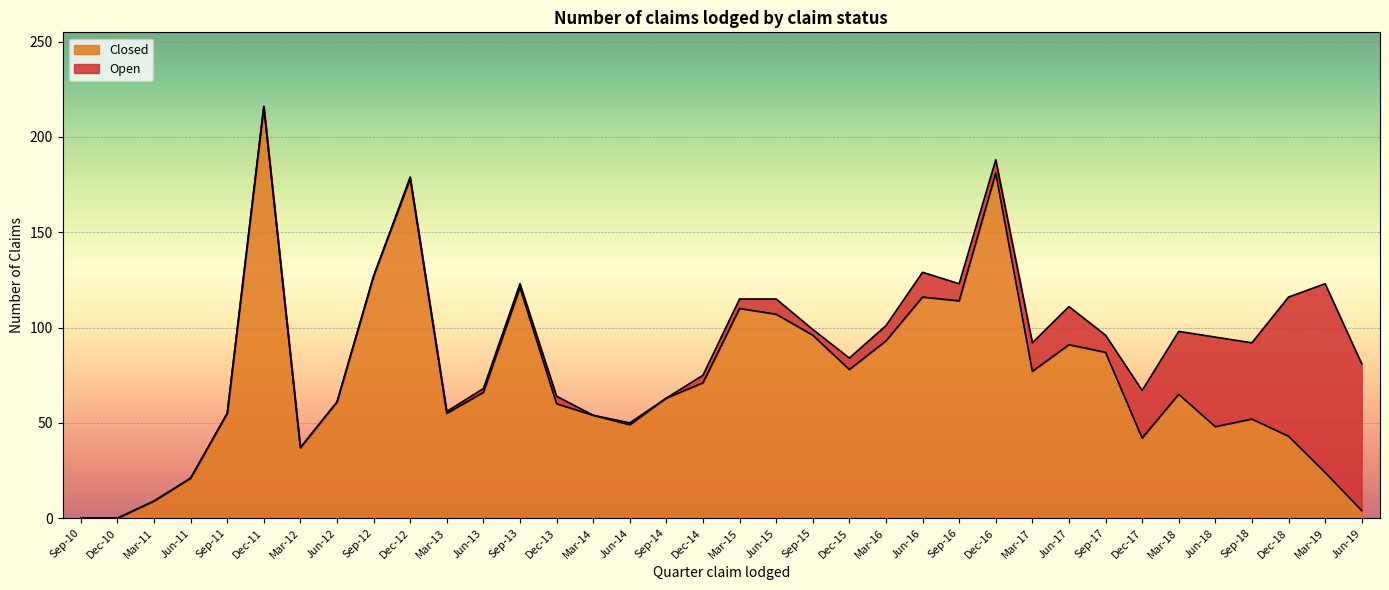

What is the sum of all values?

2671